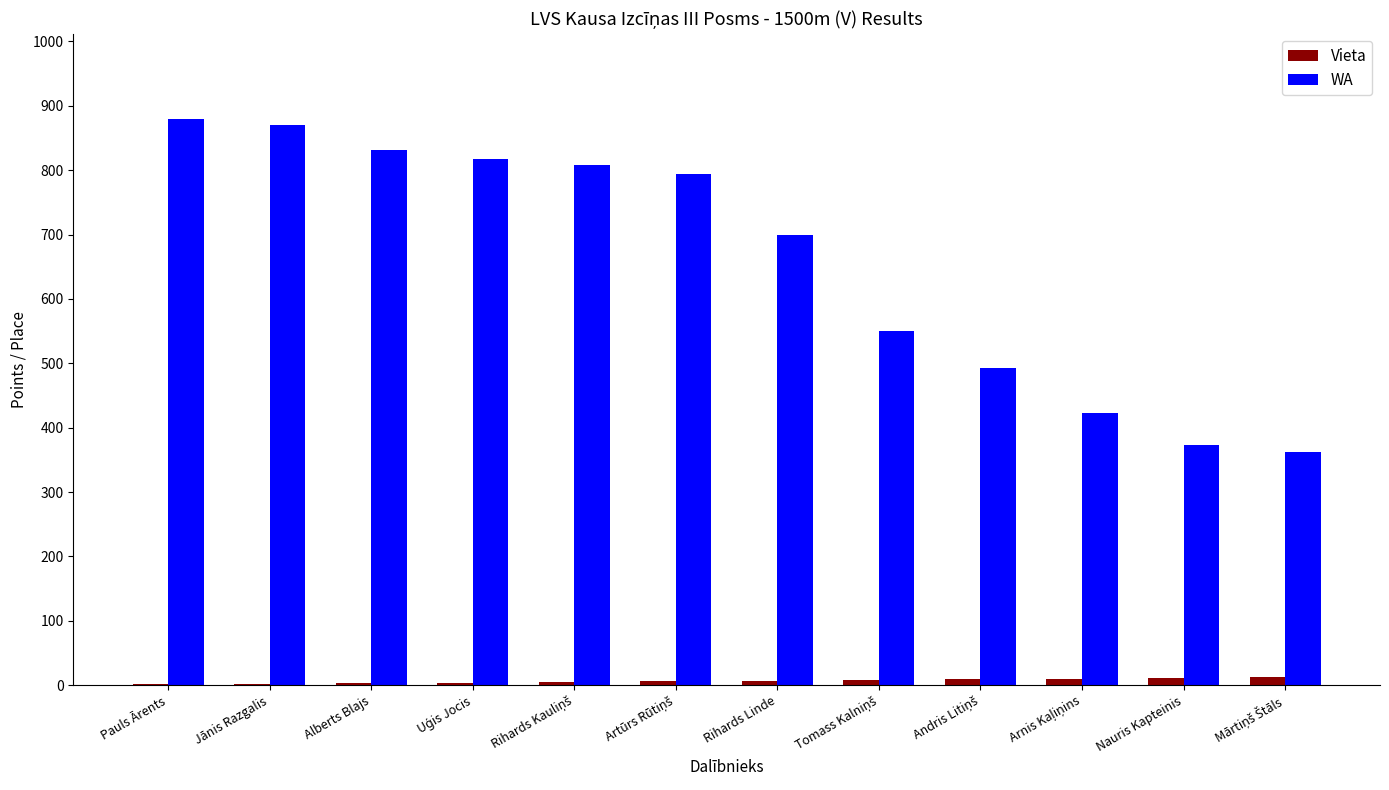

Are the bars horizontal?

No